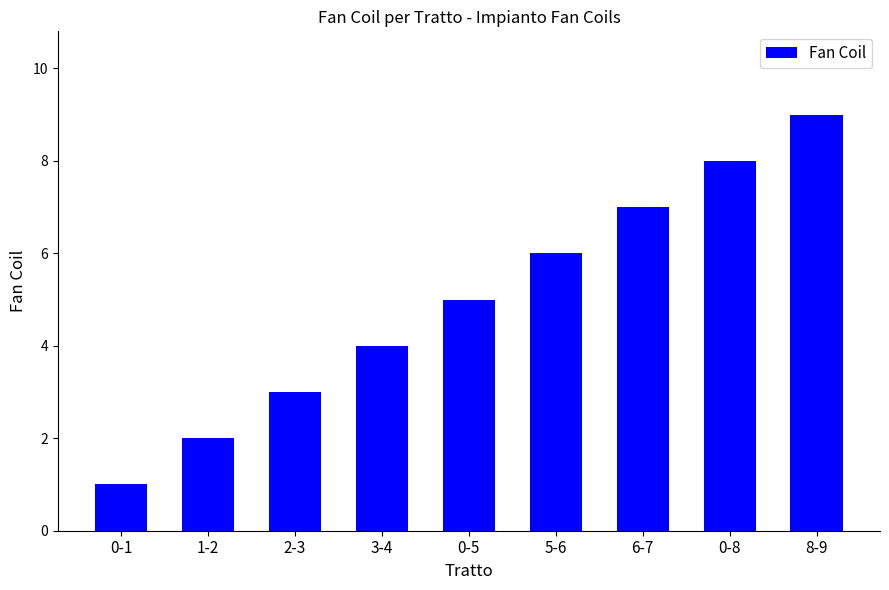

Reading left to right, transcribe all the data shown in this chart.

0-1=1	1-2=2	2-3=3	3-4=4	0-5=5	5-6=6	6-7=7	0-8=8	8-9=9